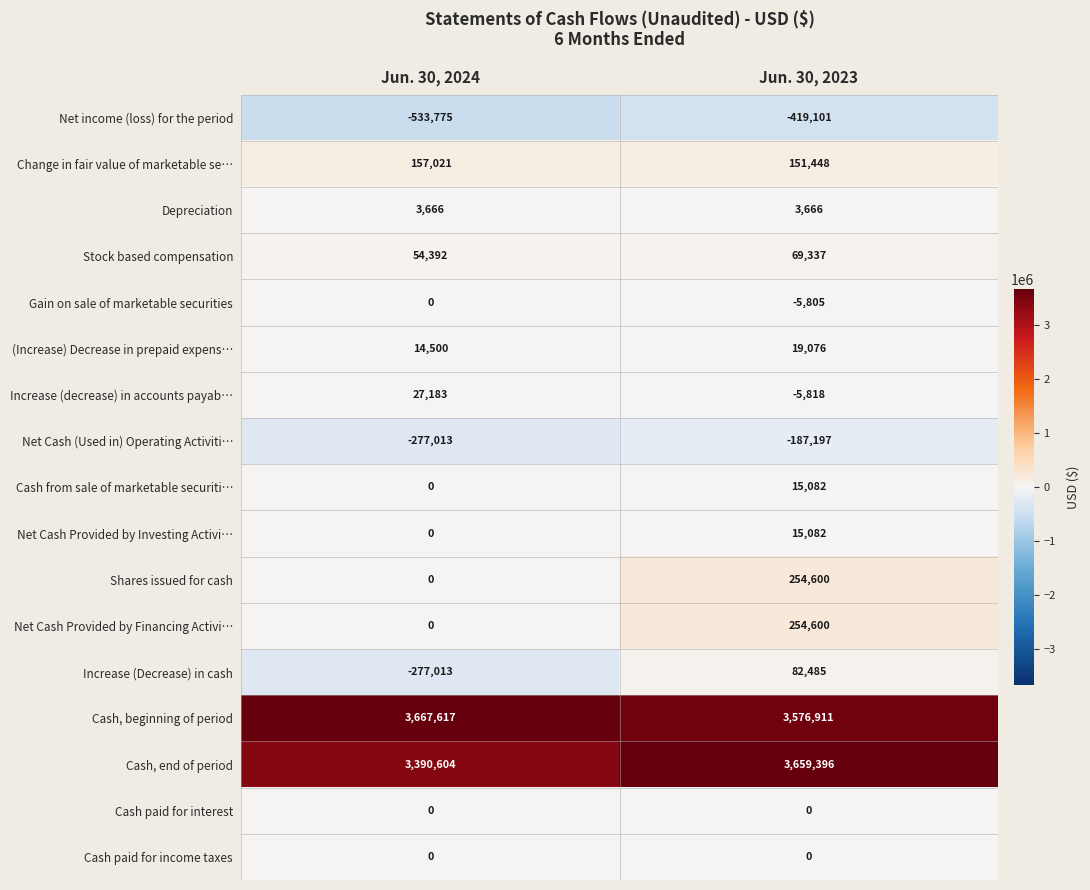

What is the sum of all Depreciation values?

7332